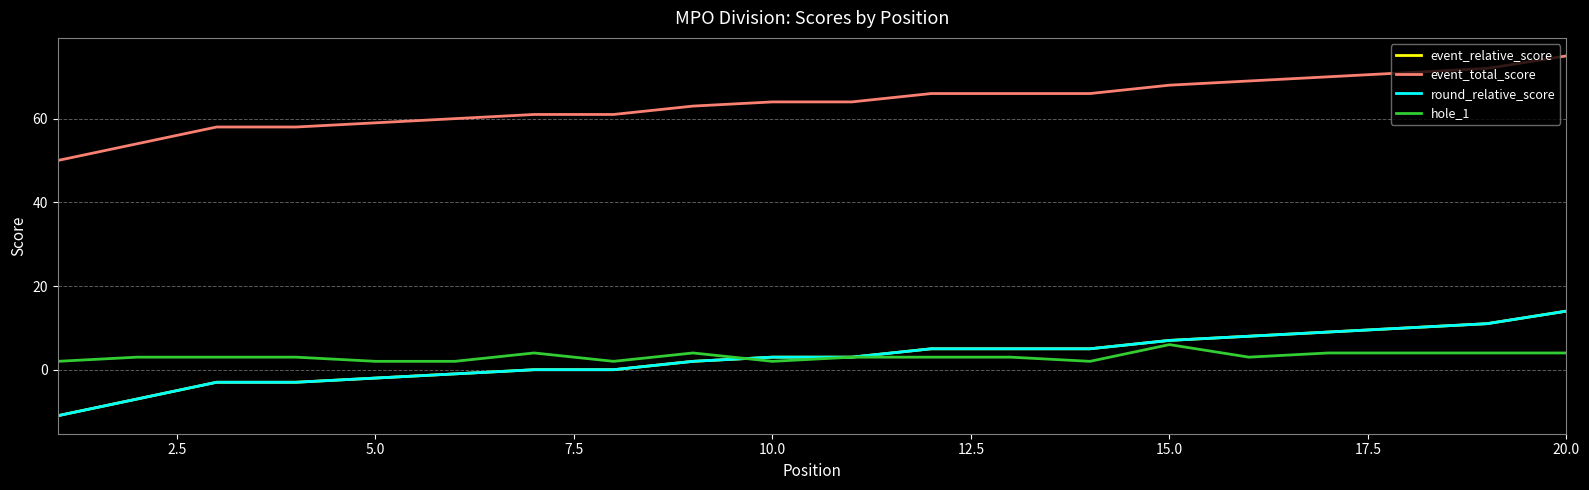

Does the chart have visible grid lines?

Yes